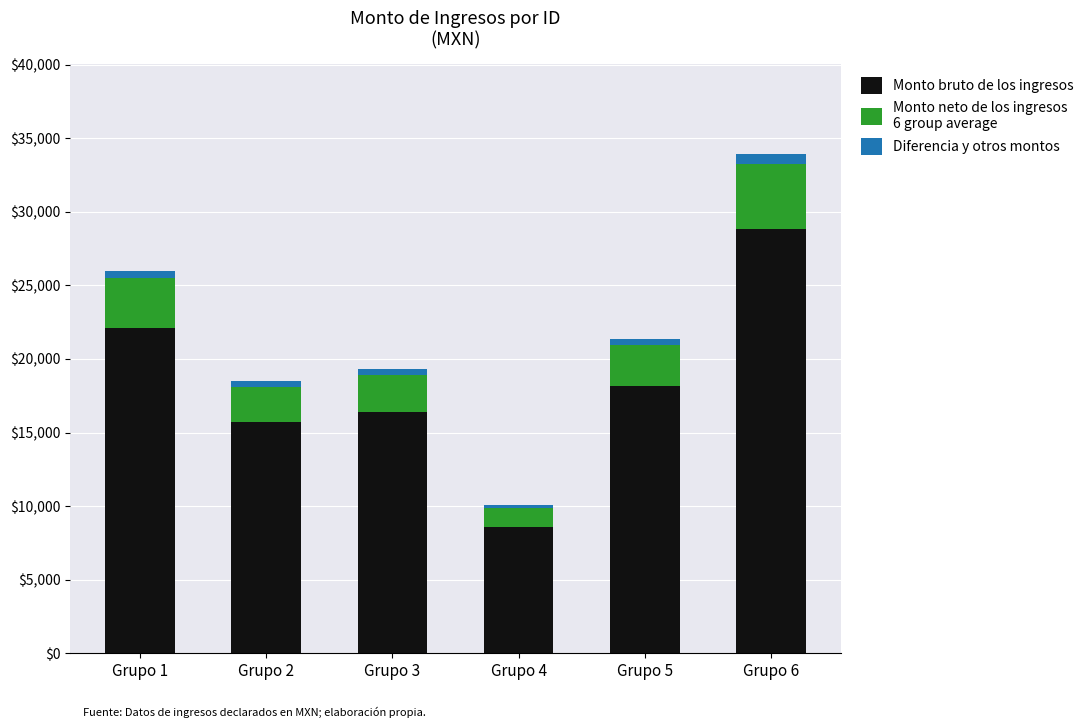

At which category is the sum across all series the highest?

Grupo 6